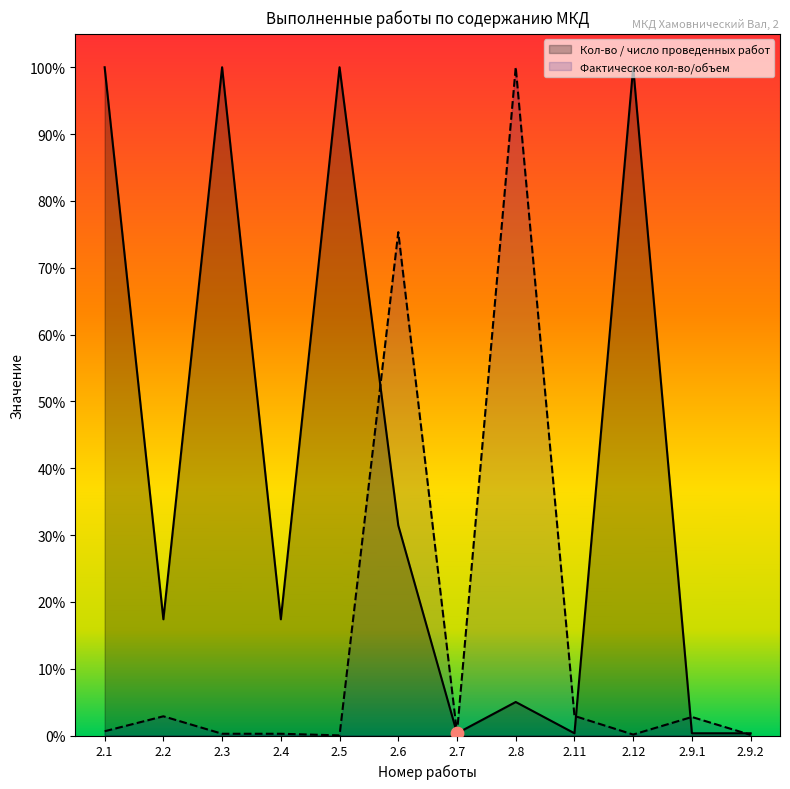

At how many categories does at least one series exceed 0?

12